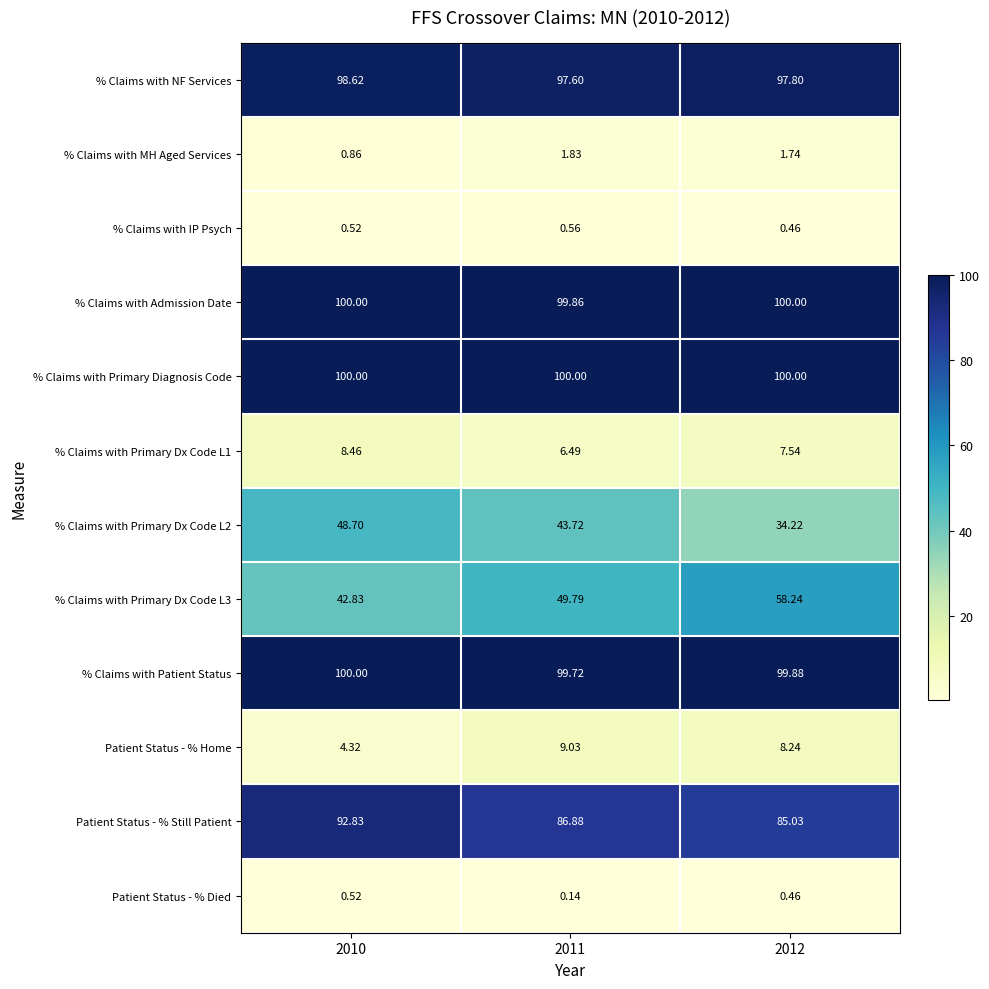

Is the value of % Claims with NF Services at 2010 greater than the value of % Claims with Primary Dx Code L1 at 2011?

Yes